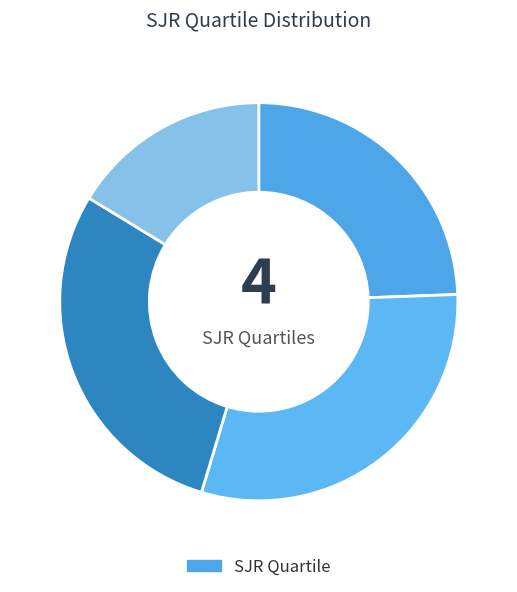

To the nearest percent, what is the difference between the largest and smallest slice percentages?

14%